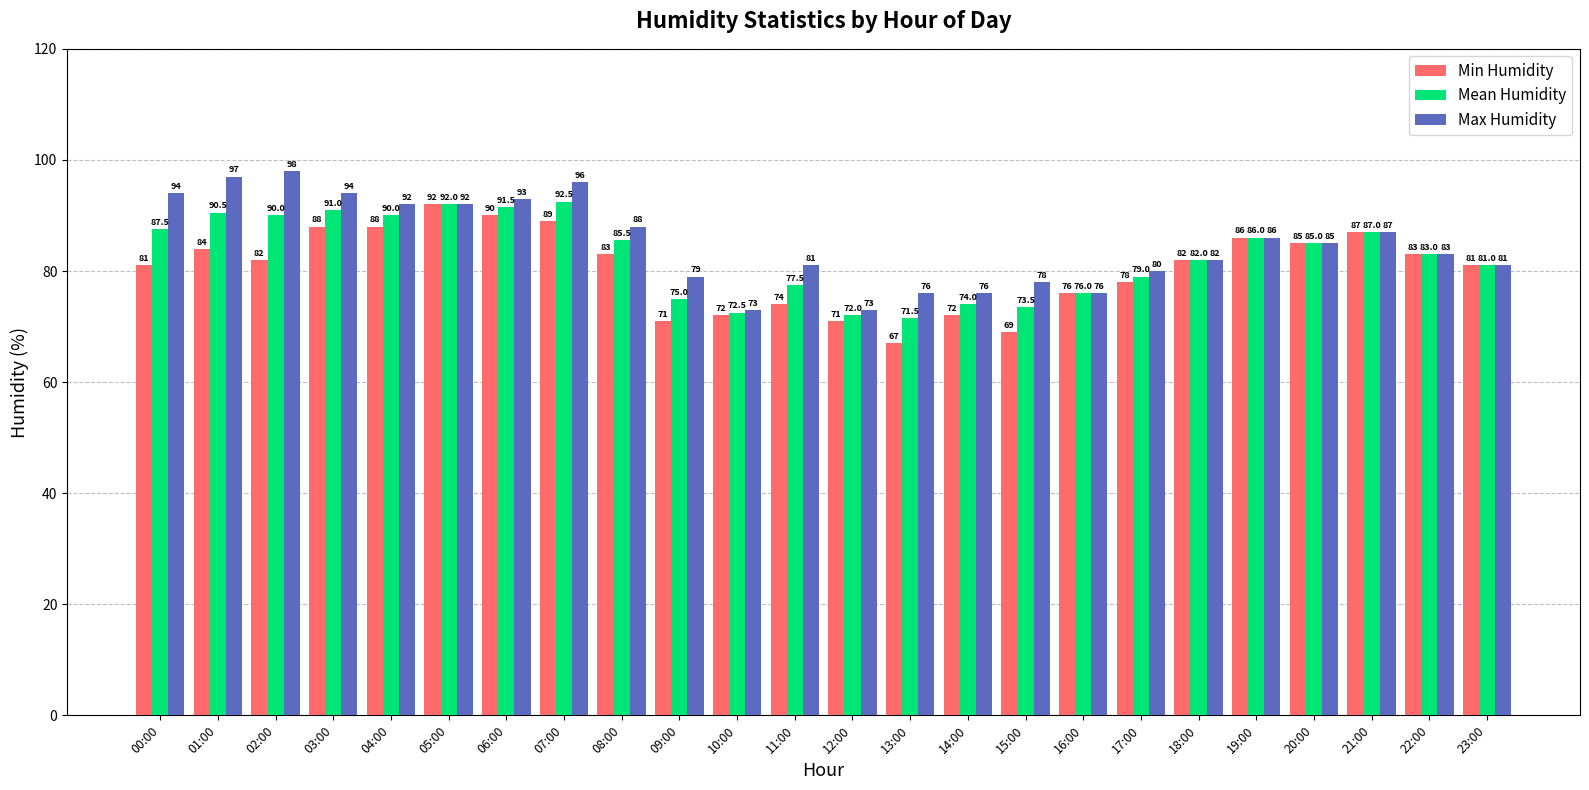

Is the value of Max Humidity at 16:00 greater than the value of Min Humidity at 05:00?

No